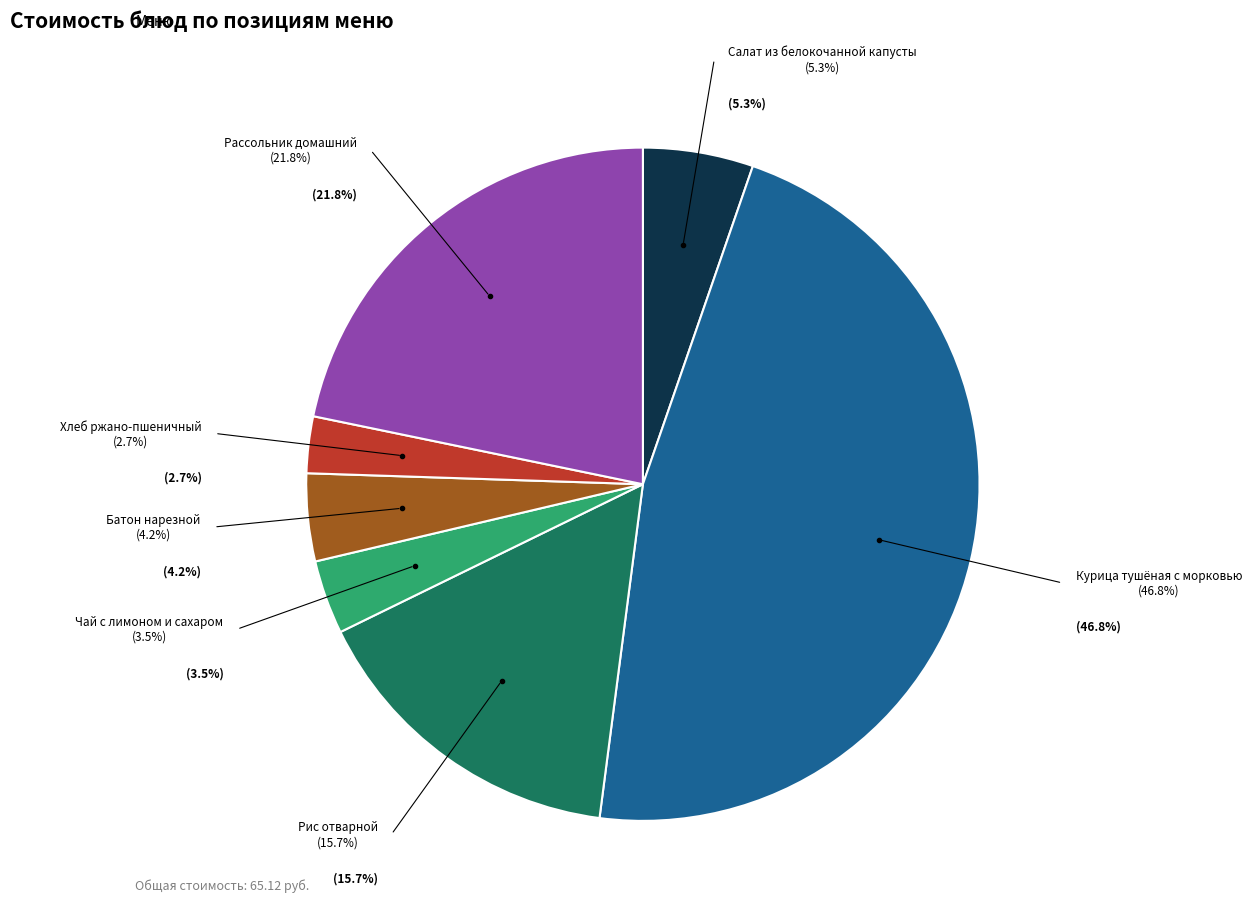

Count the number of slices in the pie.

7